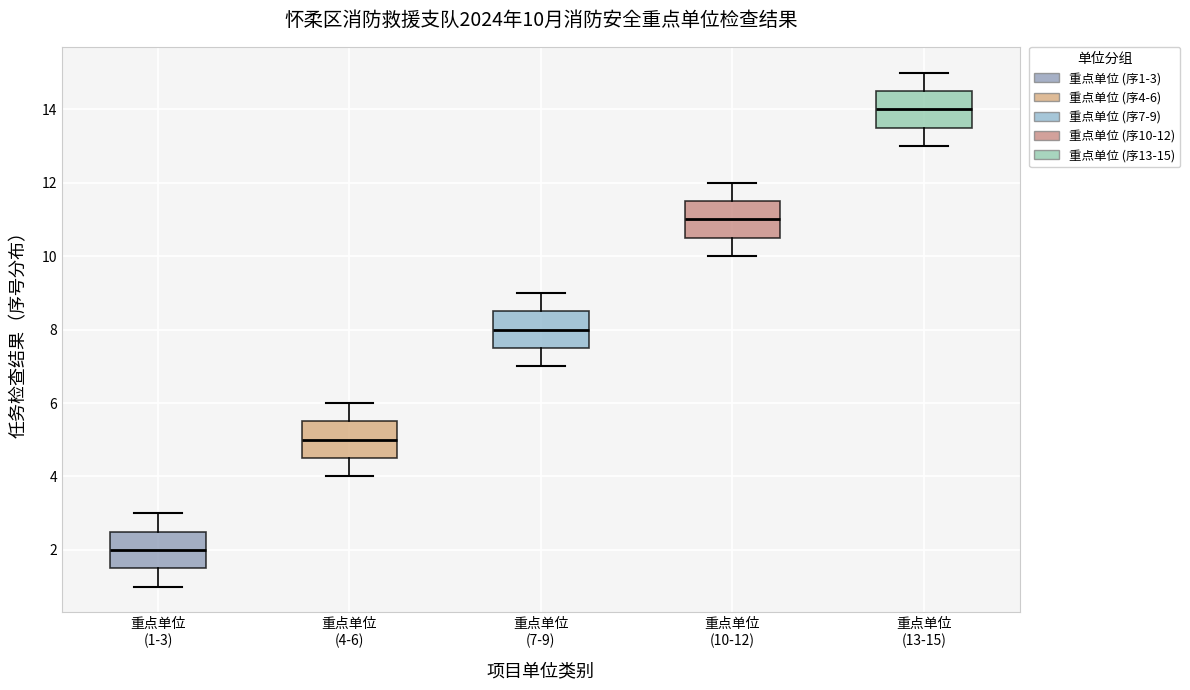

Which box has the lowest median line?

重点单位 (1-3)